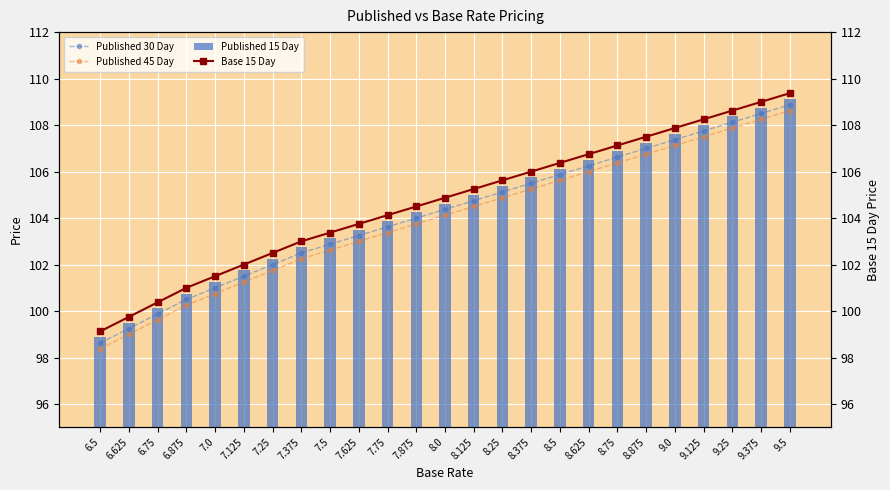

Reading left to right, what are all the values shown in this chart?

Published 30 Day: 98.6	99.2	99.9	100.5	101.0	101.5	102.0	102.5	102.9	103.2	103.6	104.0	104.4	104.8	105.1	105.5	105.9	106.2	106.6	107.0	107.4	107.8	108.1	108.5	108.9
Published 45 Day: 98.4	99.0	99.6	100.2	100.8	101.2	101.8	102.2	102.6	103.0	103.4	103.8	104.1	104.5	104.9	105.2	105.6	106.0	106.4	106.8	107.1	107.5	107.9	108.2	108.6
Published 15 Day: 98.9	99.5	100.1	100.8	101.2	101.8	102.2	102.8	103.1	103.5	103.9	104.2	104.6	105.0	105.4	105.8	106.1	106.5	106.9	107.2	107.6	108.0	108.4	108.8	109.1
Base 15 Day: 99.1	99.8	100.4	101.0	101.5	102.0	102.5	103.0	103.4	103.8	104.1	104.5	104.9	105.2	105.6	106.0	106.4	106.8	107.1	107.5	107.9	108.2	108.6	109.0	109.4